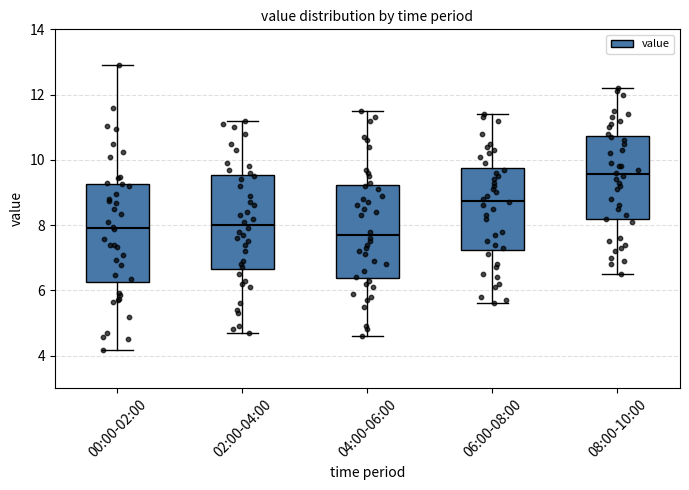

Reading left to right, transcribe this box plot: for each box, give where its median line is, the range the box spans, and where its two whiskers end, as read against the y-axis. The values are not printed on the chart, so give them approximately, as read against the axis.

00:00-02:00: median 8.0, box 6.2 to 9.2, whiskers 4.2 to 13.0
02:00-04:00: median 8.0, box 6.6 to 9.6, whiskers 4.8 to 11.2
04:00-06:00: median 7.8, box 6.4 to 9.2, whiskers 4.6 to 11.6
06:00-08:00: median 8.8, box 7.2 to 9.8, whiskers 5.6 to 11.4
08:00-10:00: median 9.6, box 8.2 to 10.8, whiskers 6.6 to 12.2